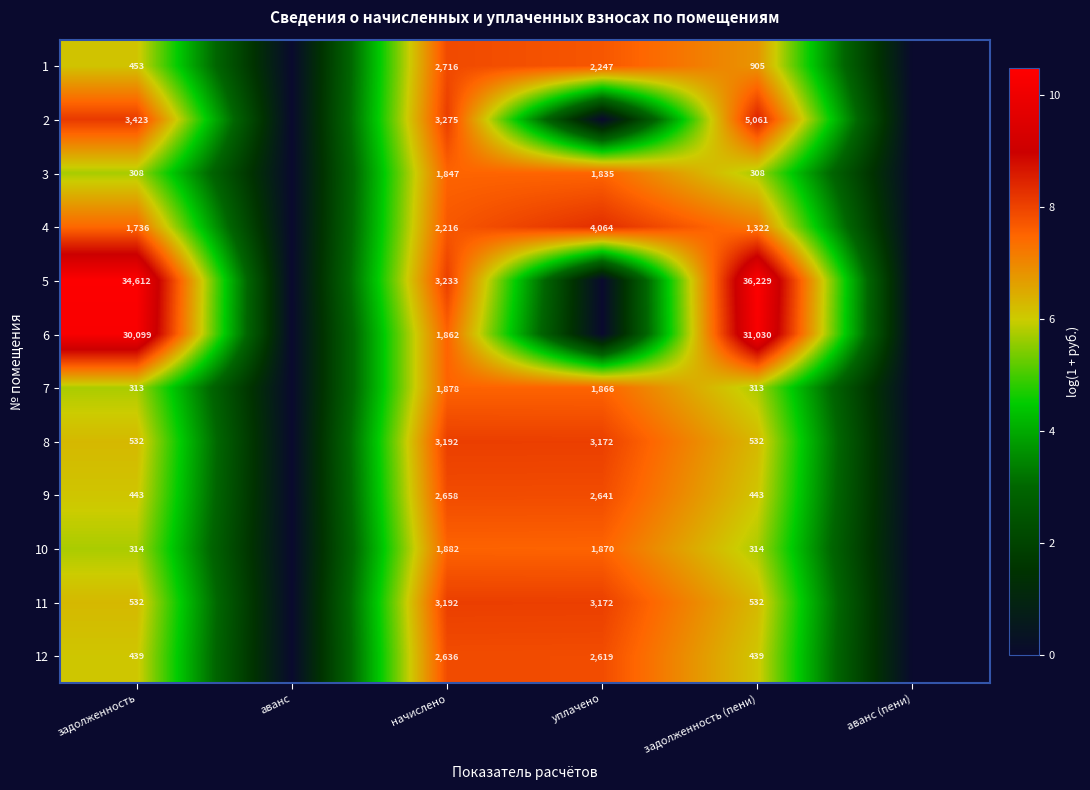

True or false: 4 has a value of 1861 at задолженность (пени).

False